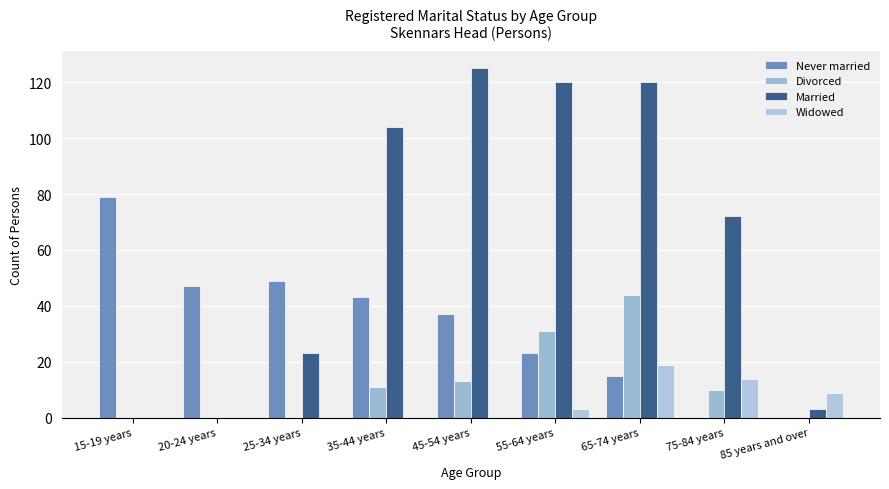

What is the approximate value of Divorced at 65-74 years?

44